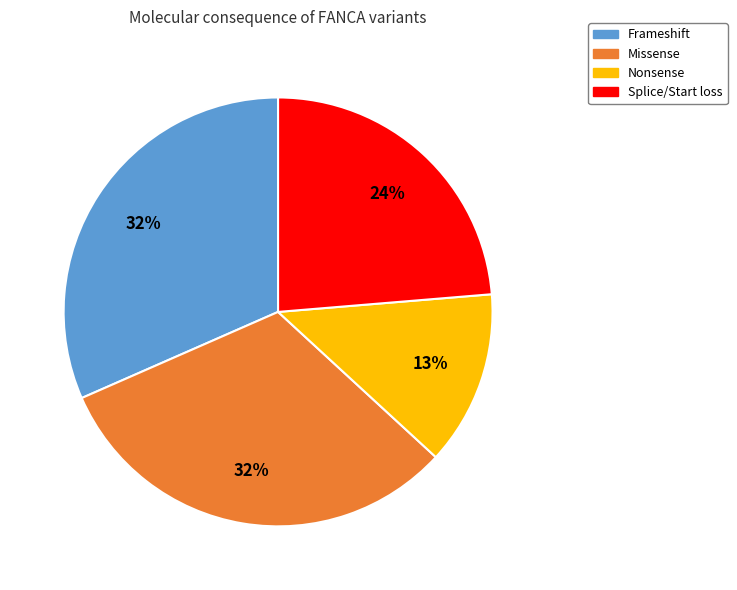

Do Missense and Nonsense together represent more than half of the pie?

No